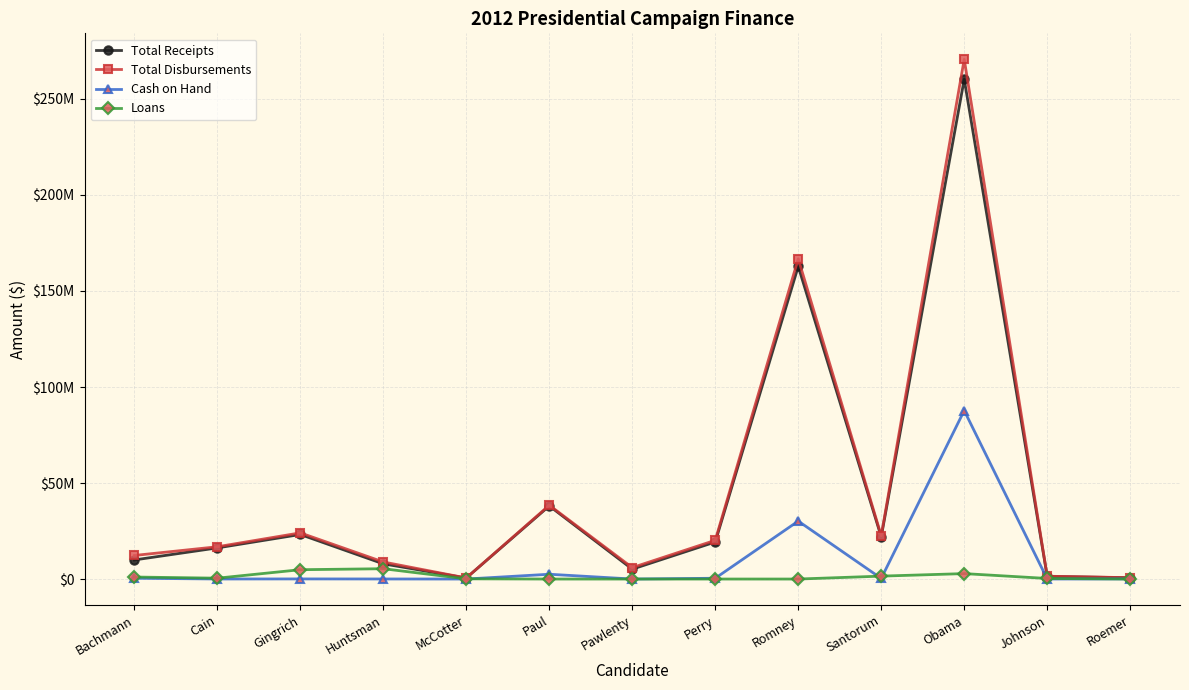

Is it true that Total Receipts equals 31242188.4 at Gingrich?

False